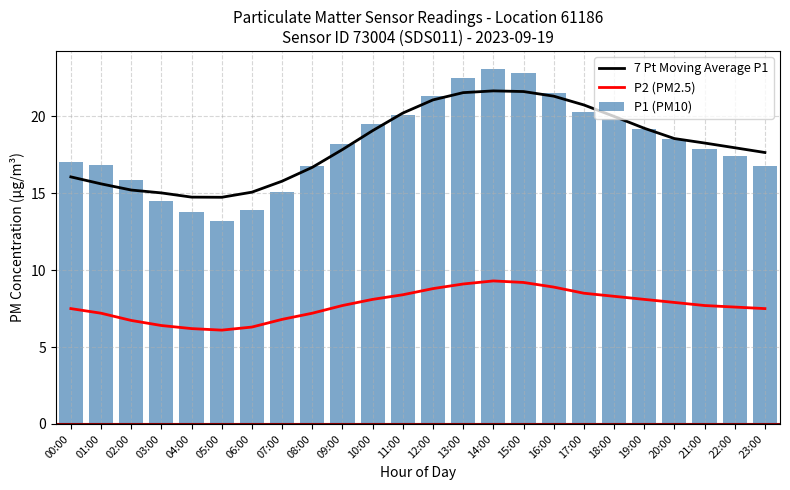

What is the value of the P2 (PM2.5) bar at the 5th from the left?

6.2